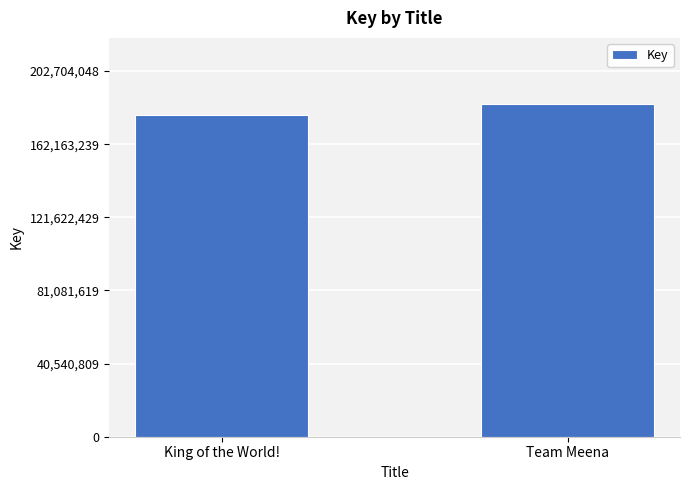

Is it true that the value at Team Meena is 184276408?

True